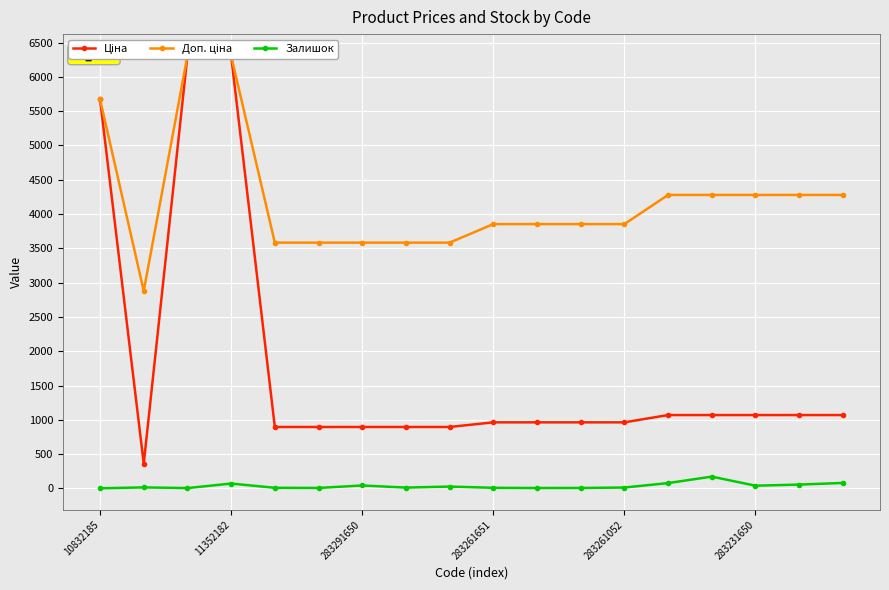

Reading left to right, extract all data points from this chart.

Ціна: 5673.8	359.9	6308.8	6308.8	895.9	895.9	895.9	895.9	895.9	963.5	963.5	963.5	963.5	1069.8	1069.8	1069.8	1069.8	1069.8
Доп. ціна: 5673.8	2878.8	6308.8	6308.8	3583.6	3583.6	3583.6	3583.6	3583.6	3854.0	3854.0	3854.0	3854.0	4279.1	4279.1	4279.1	4279.1	4279.1
Залишок: 2.0	15.0	5.0	71.0	9.0	7.0	43.0	12.0	27.0	9.0	6.0	7.0	13.0	78.0	172.0	40.0	56.0	80.0